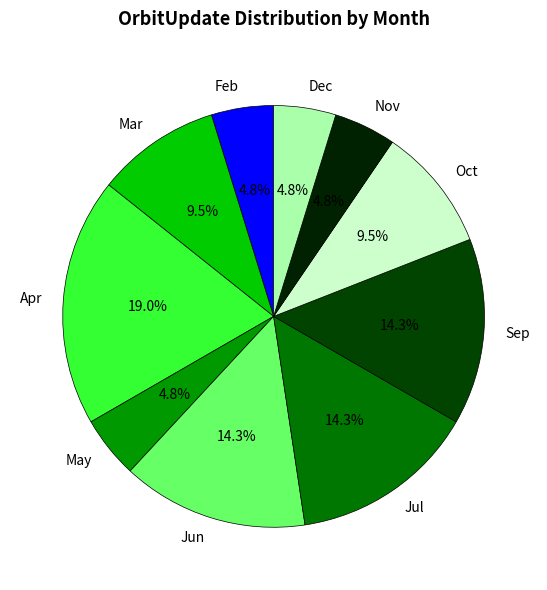

Which category has the biggest portion of the pie?

Apr